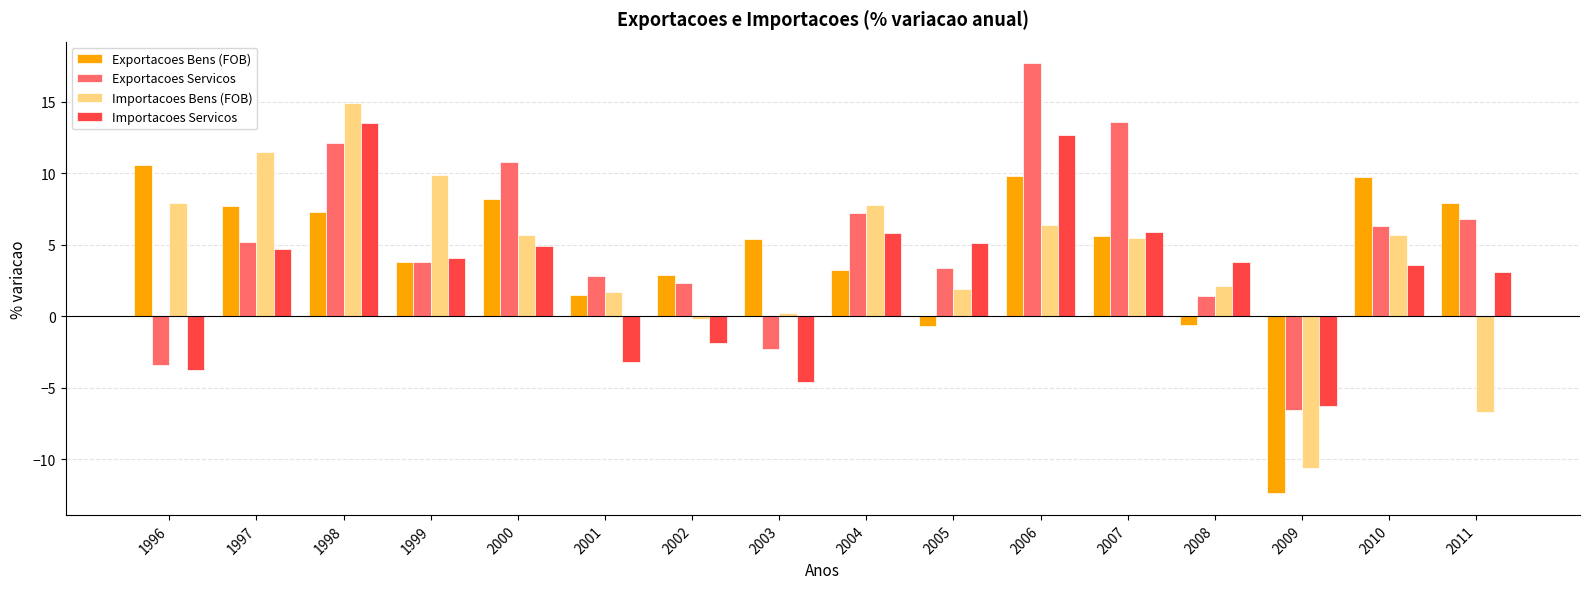

What are all the series names shown in the legend?

Exportacoes Bens (FOB), Exportacoes Servicos, Importacoes Bens (FOB), Importacoes Servicos